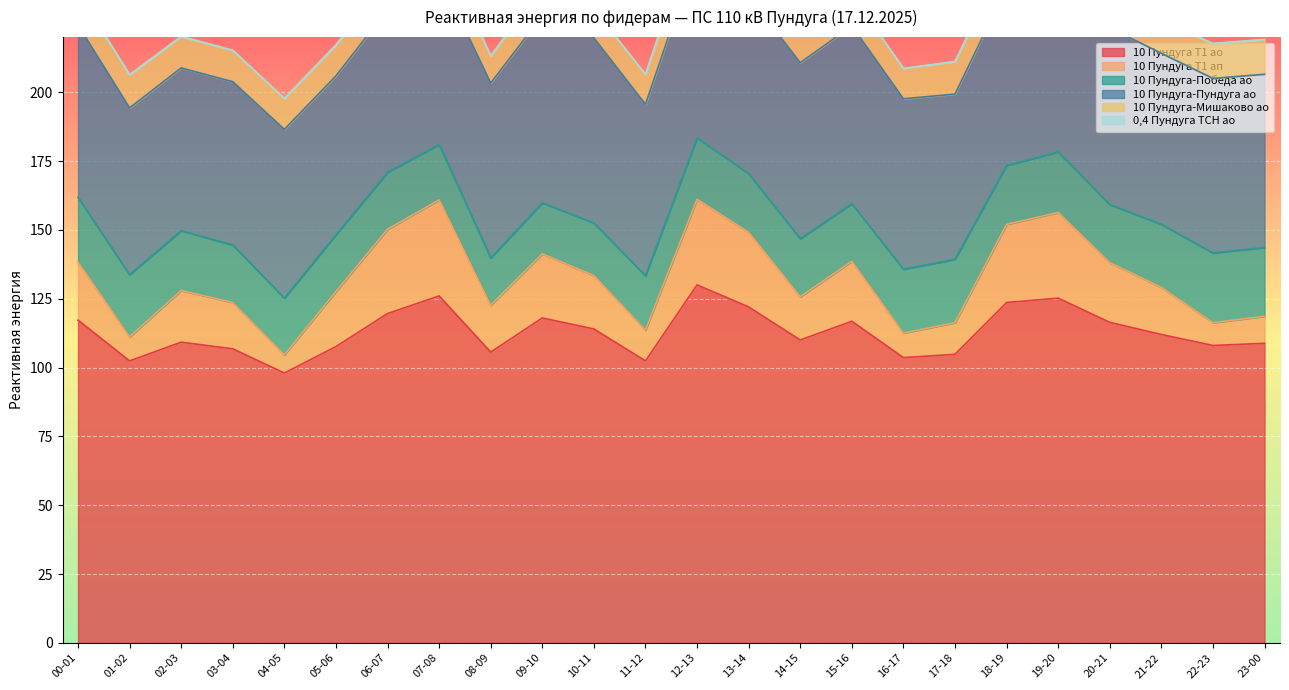

How many positive values does the 0,4 Пундуга ТСН ао series have?

19